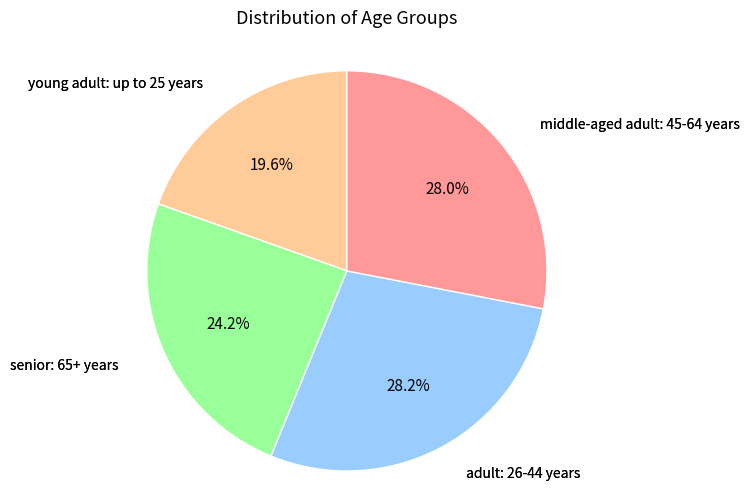

Which slice is the smallest?

young adult: up to 25 years